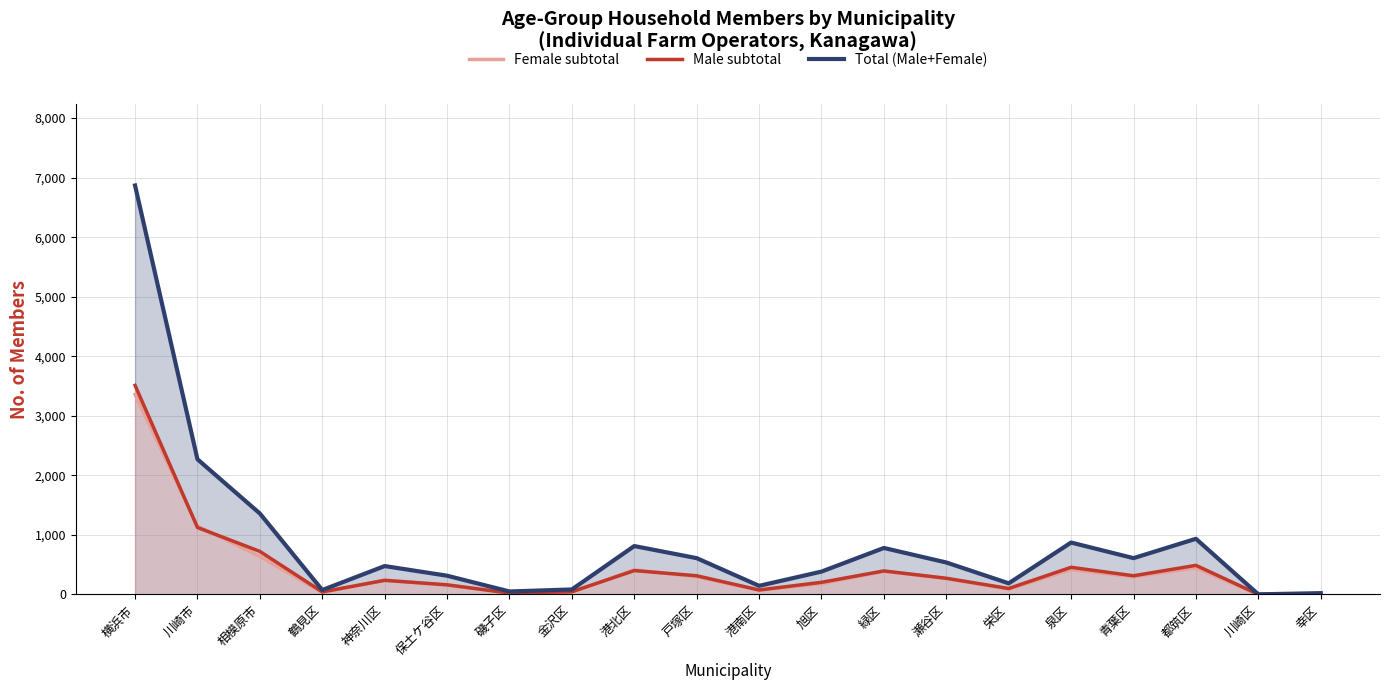

At which label does Total (Male+Female) reach its peak?

横浜市